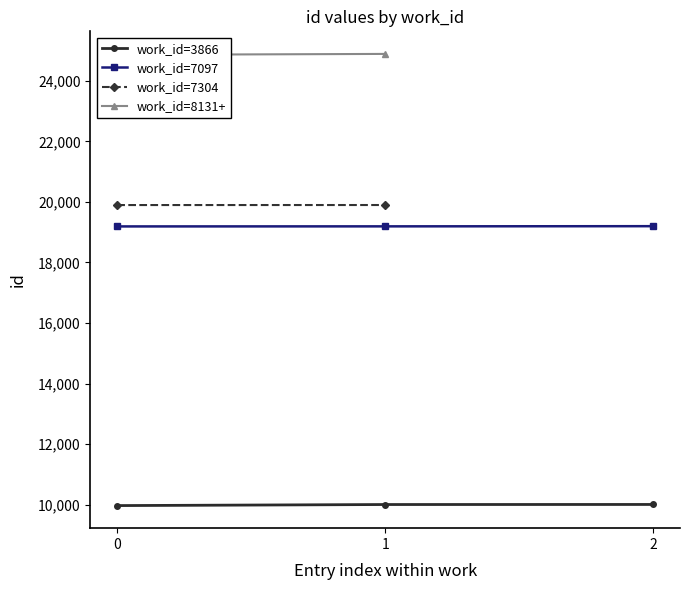

What is the value of the work_id=3866 point at the 3rd from the left?

10005